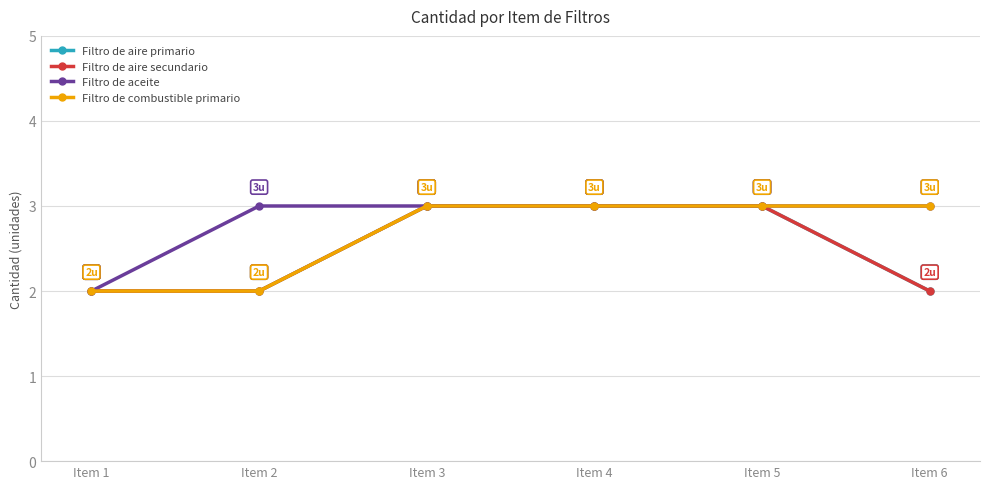

What is the value of the Filtro de aire primario point at the 1st from the left?

2